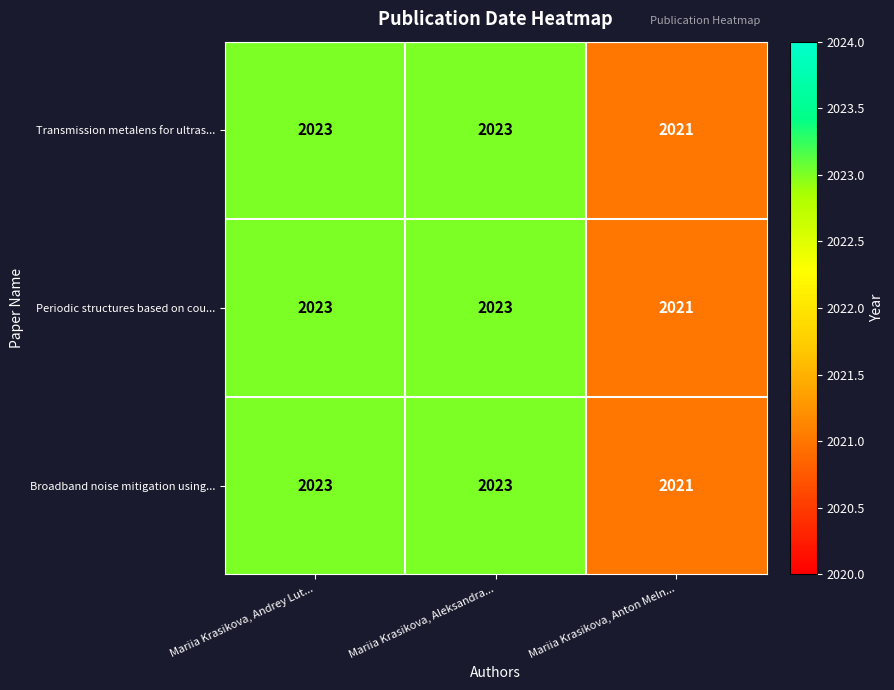

Reading left to right, what are all the values shown in this chart?

Transmission metalens for ultras...: Mariia Krasikova, Andrey Lut...=2023	Mariia Krasikova, Aleksandra...=2023	Mariia Krasikova, Anton Meln...=2021
Periodic structures based on cou...: Mariia Krasikova, Andrey Lut...=2023	Mariia Krasikova, Aleksandra...=2023	Mariia Krasikova, Anton Meln...=2021
Broadband noise mitigation using...: Mariia Krasikova, Andrey Lut...=2023	Mariia Krasikova, Aleksandra...=2023	Mariia Krasikova, Anton Meln...=2021